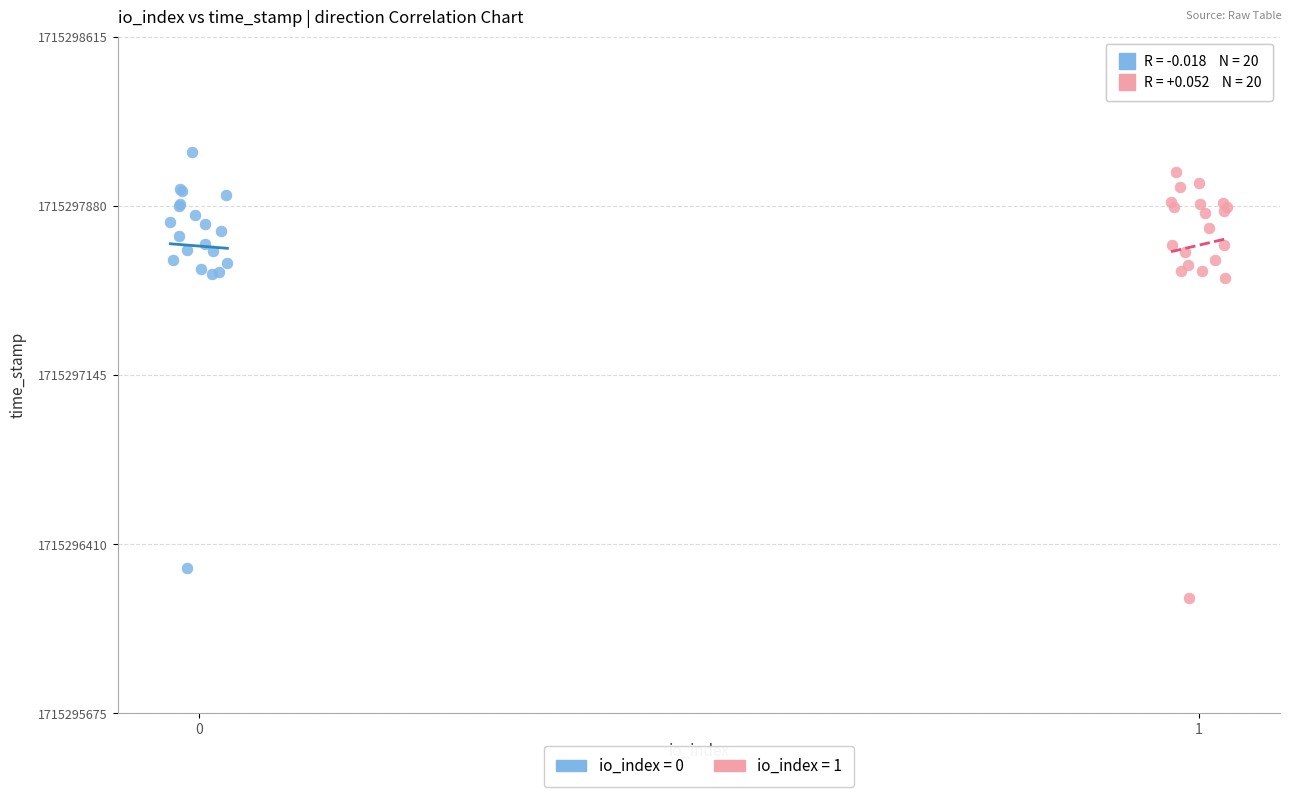

Which series reaches the minimum Y coordinate?

io_index = 1